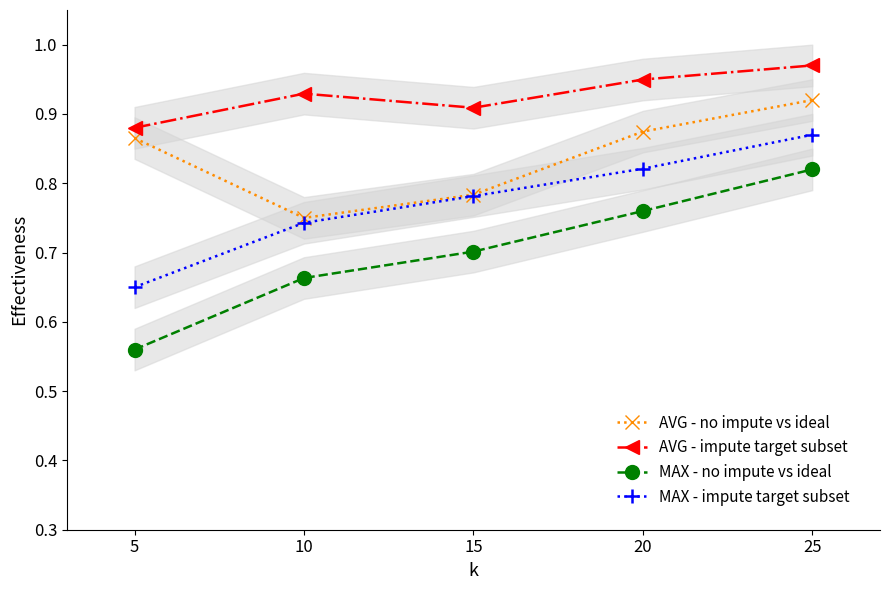

Which series has the largest total across all categories?

AVG - impute target subset